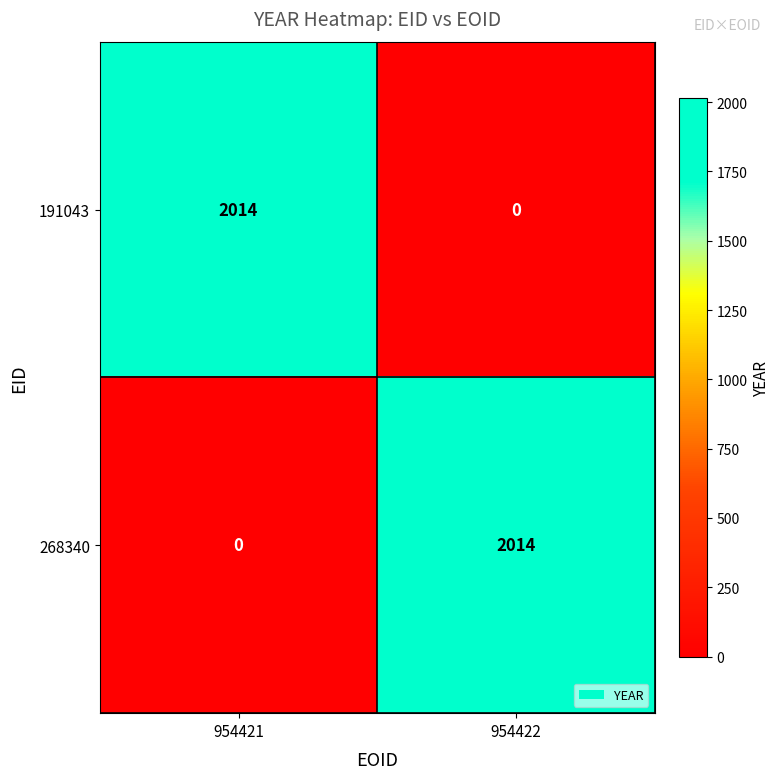

What is the difference between the maximum and minimum values in the 191043 series?

2014